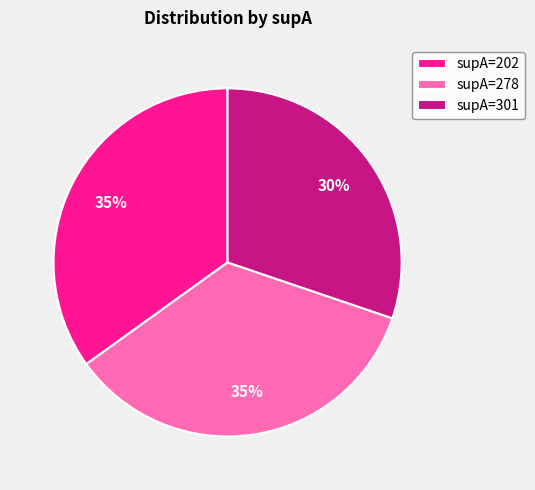

To the nearest percent, what portion does supA=301 represent?

30%